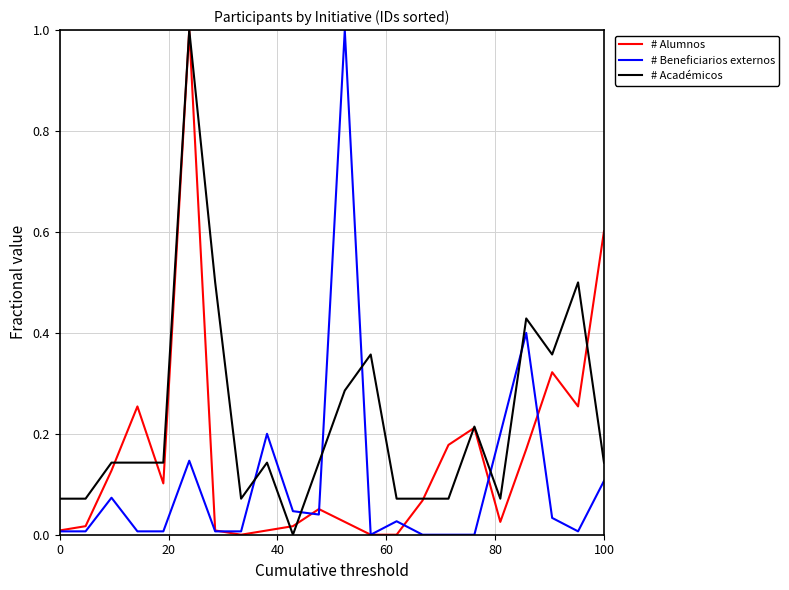

Which series has the largest total across all categories?

# Académicos